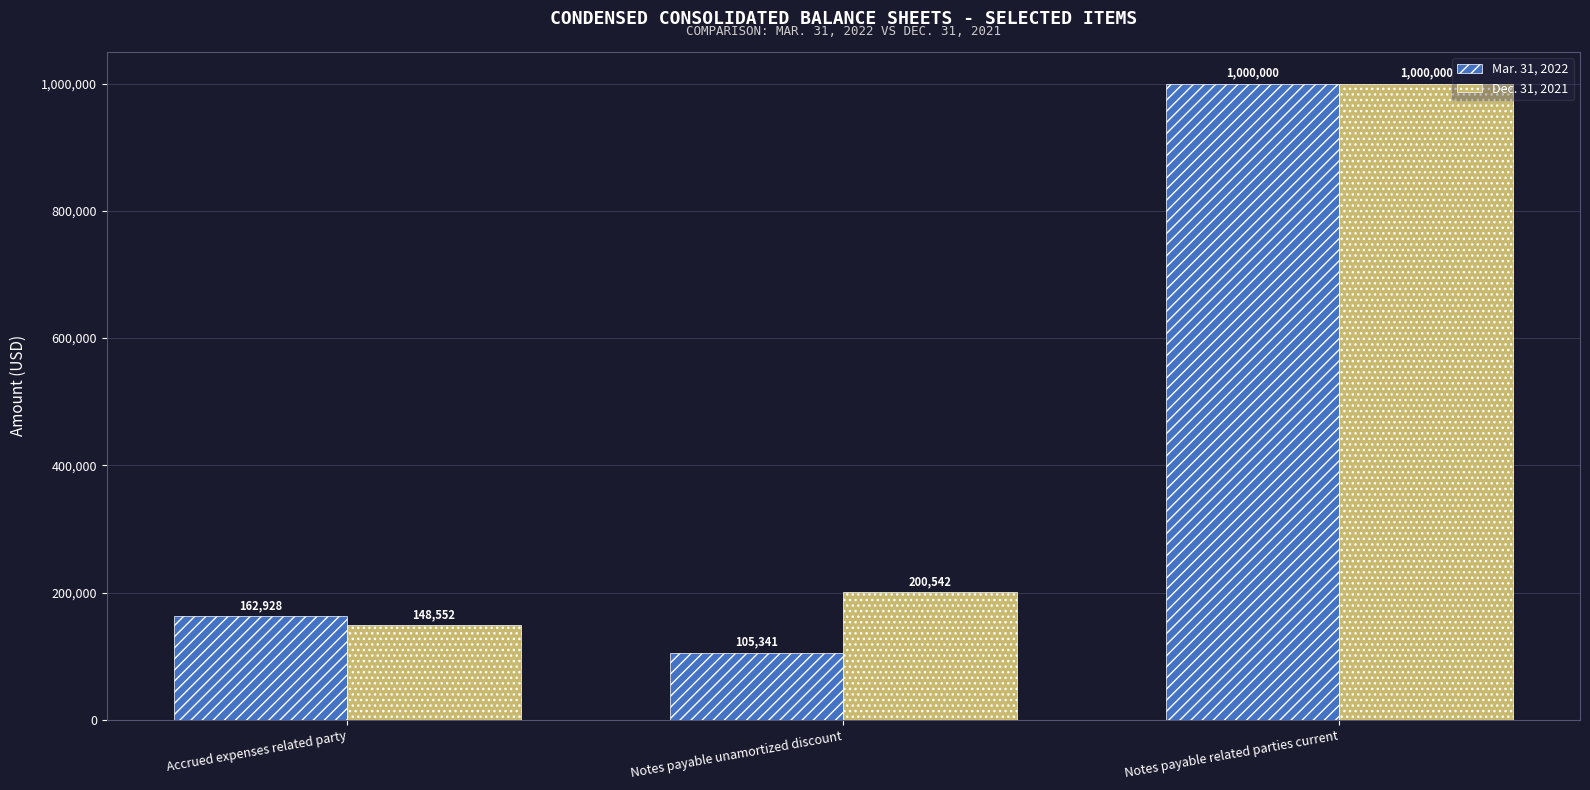

What is the total value across all series at Notes payable unamortized discount?

305883